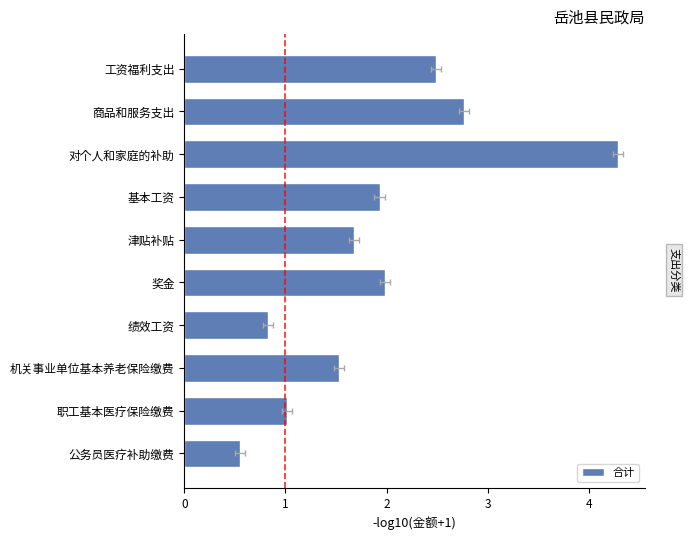

What is the value of the 10th bar from the left?

0.6